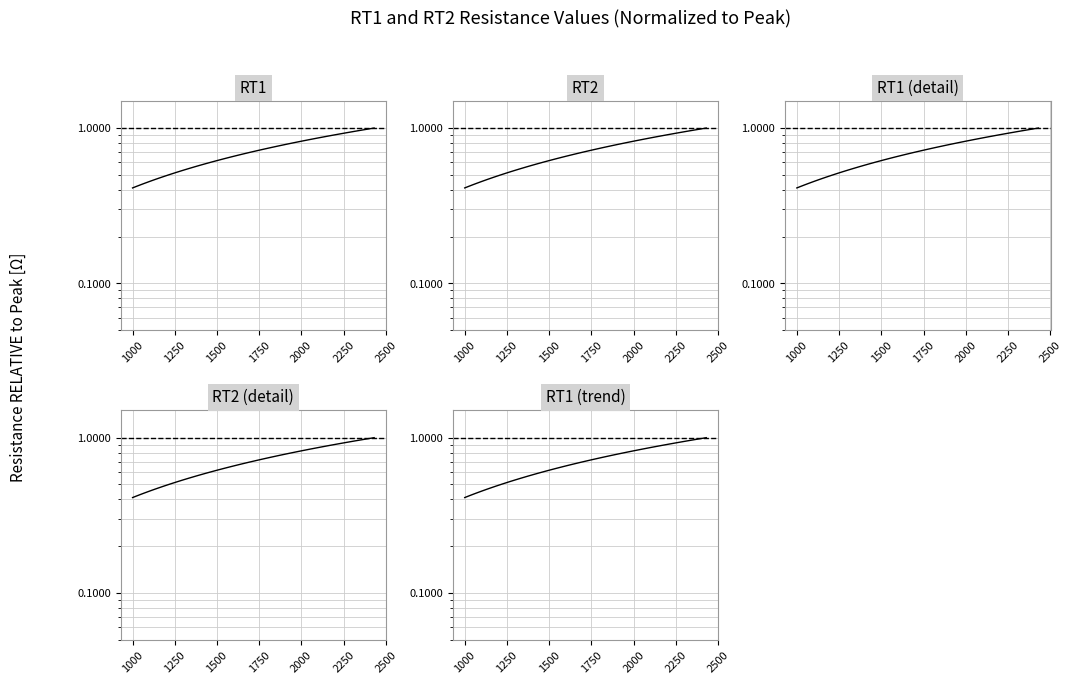

What is the smallest value displayed?

0.4